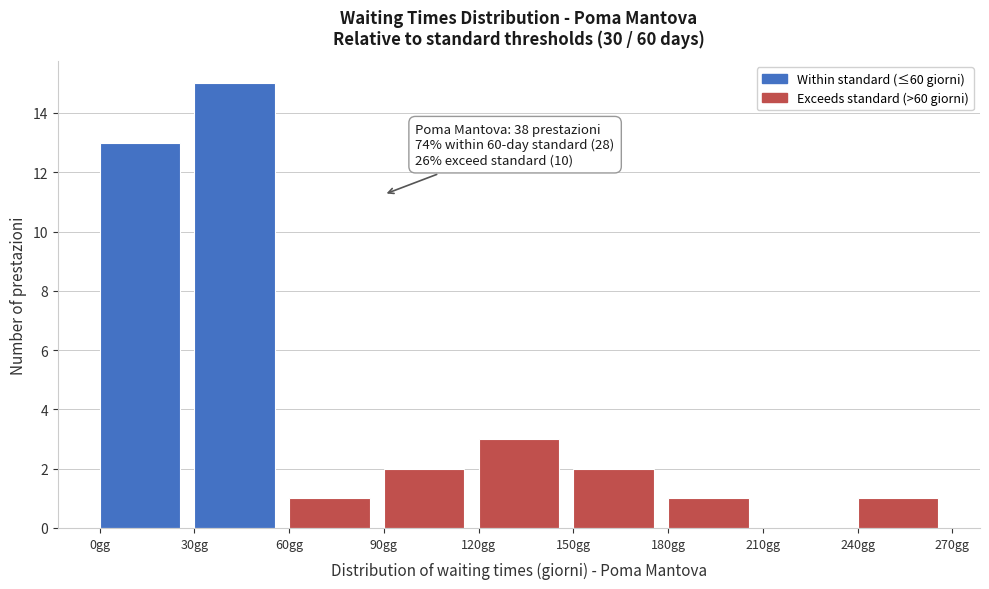

Which range on the x-axis has the tallest bar?

30 to 60